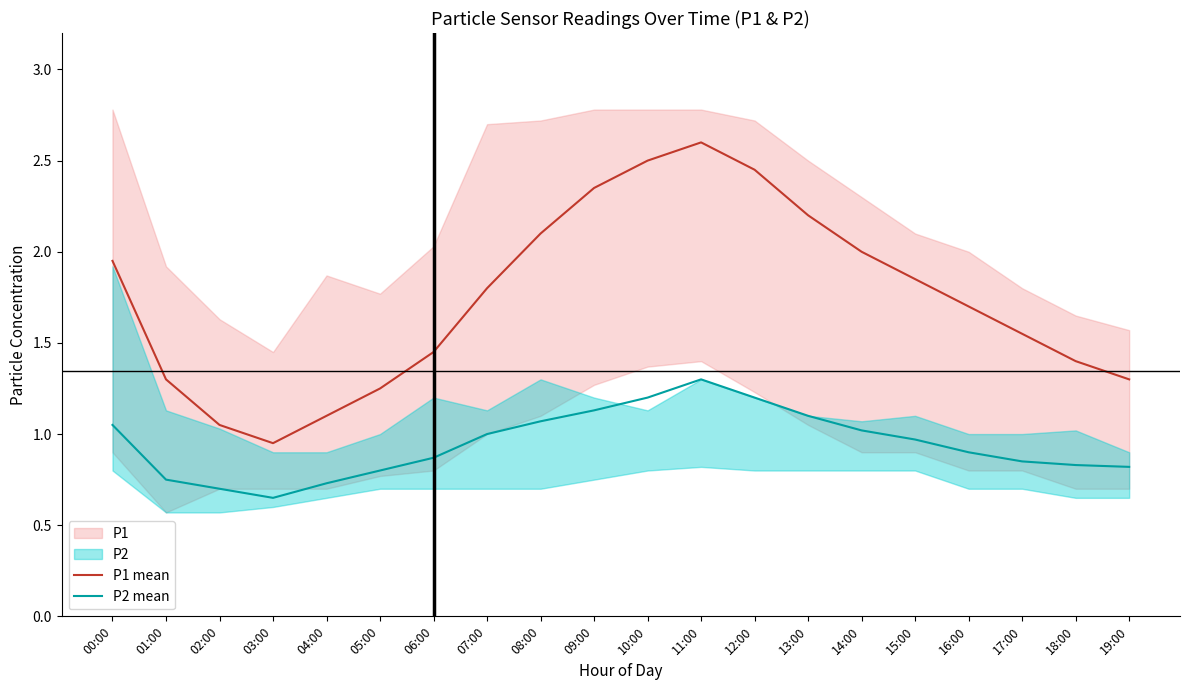

Reading left to right, list all the values displayed in this chart.

P1 mean: 00:00=1.9	01:00=1.3	02:00=1.1	03:00=0.9	04:00=1.1	05:00=1.2	06:00=1.4	07:00=1.8	08:00=2.1	09:00=2.4	10:00=2.5	11:00=2.6	12:00=2.5	13:00=2.2	14:00=2.0	15:00=1.9	16:00=1.7	17:00=1.6	18:00=1.4	19:00=1.3
P2 mean: 00:00=1.1	01:00=0.8	02:00=0.7	03:00=0.7	04:00=0.7	05:00=0.8	06:00=0.9	07:00=1.0	08:00=1.1	09:00=1.1	10:00=1.2	11:00=1.3	12:00=1.2	13:00=1.1	14:00=1.0	15:00=1.0	16:00=0.9	17:00=0.8	18:00=0.8	19:00=0.8